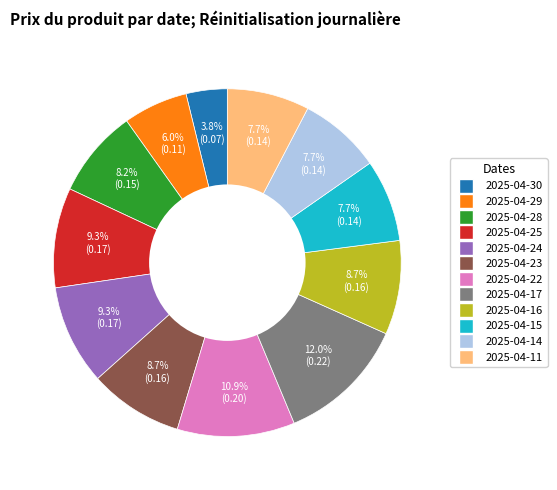

Is there a majority slice in this chart?

No